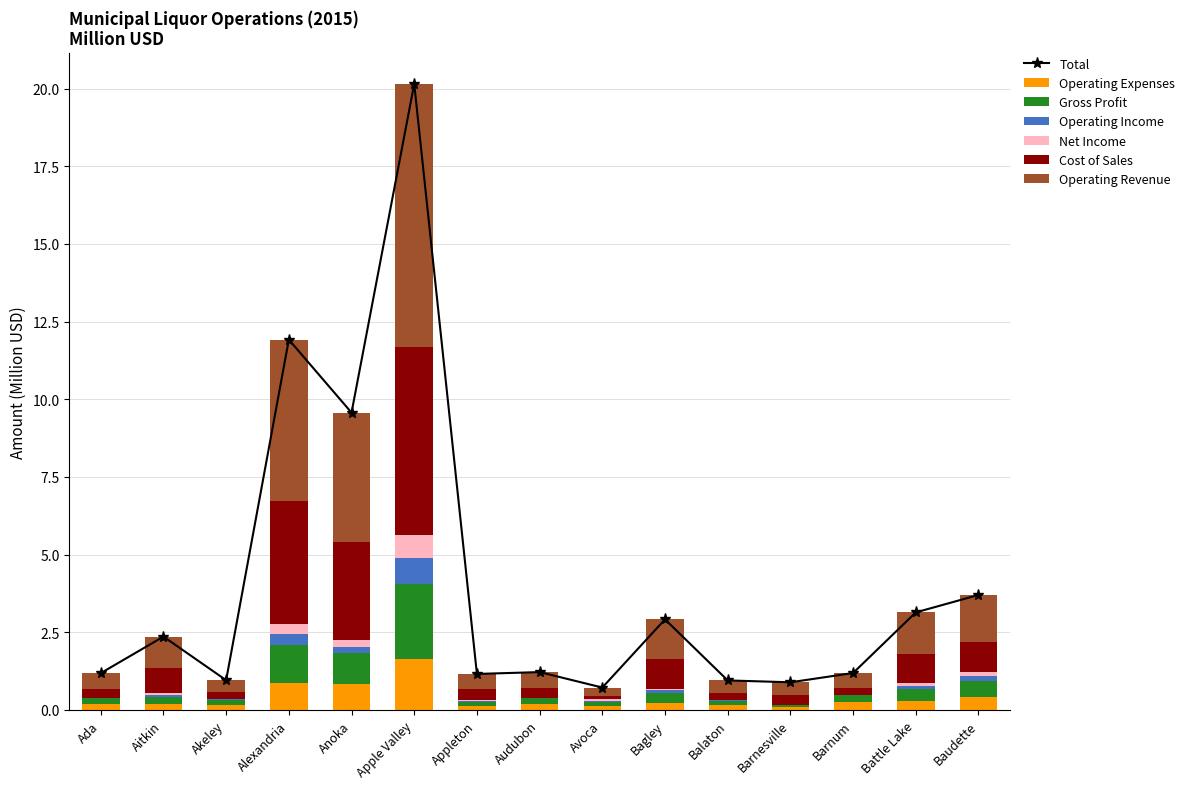

At which label is Operating Expenses closest to 0?

Barnesville